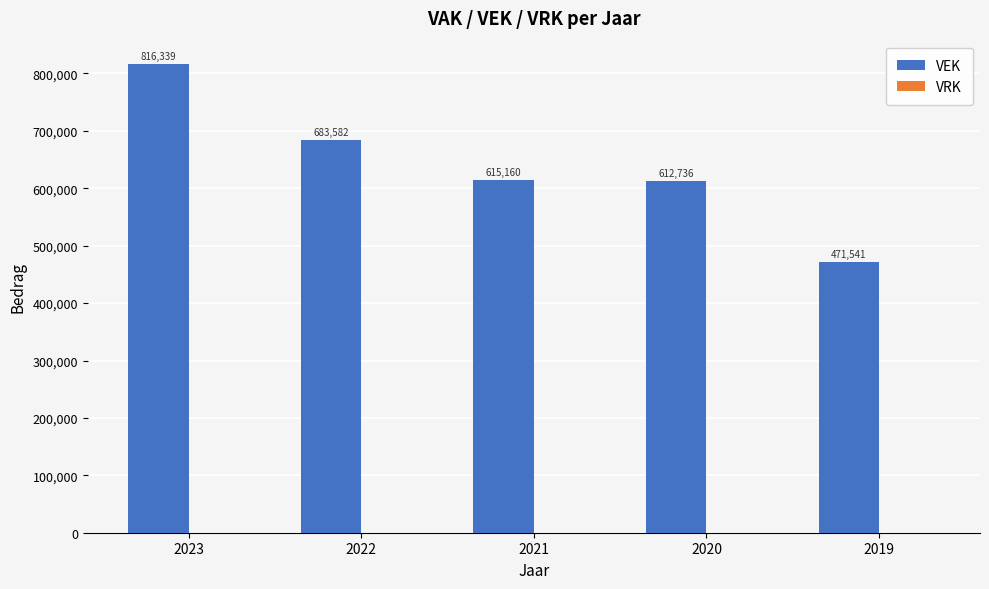

Where does the data first go above 615160?

2023